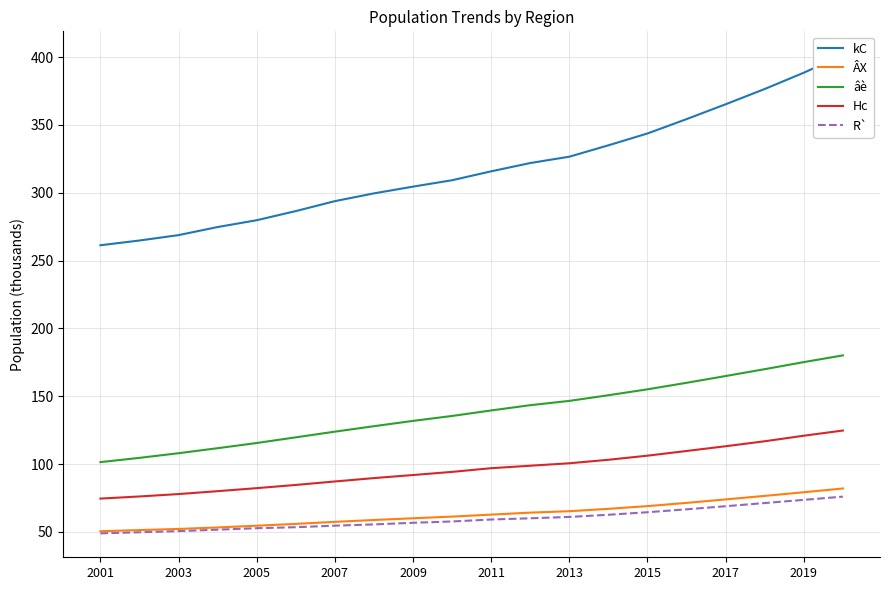

Reading left to right, extract all data points from this chart.

kC: 261.3	264.8	268.8	274.8	279.8	286.5	293.8	299.6	304.5	309.3	315.8	321.9	326.6	335.0	343.7	354.3	365.2	376.5	388.5	401.4
ÂX: 50.6	51.4	52.2	53.3	54.6	56.0	57.5	58.8	60.1	61.3	62.8	64.3	65.3	67.1	69.1	71.4	74.0	76.6	79.3	82.1
âè: 101.5	104.6	108.1	111.8	115.6	119.8	123.9	128.0	131.9	135.5	139.6	143.5	146.6	150.8	155.2	160.0	164.9	170.0	175.2	180.2
Hc: 74.6	76.2	78.0	80.1	82.3	84.7	87.2	89.7	92.0	94.3	97.0	98.8	100.6	103.2	106.2	109.7	113.2	116.9	121.0	124.8
R`: 49.0	49.8	50.6	51.7	52.8	53.5	54.7	55.6	56.8	57.7	59.2	60.1	61.1	62.7	64.6	66.7	69.0	71.3	73.7	76.1